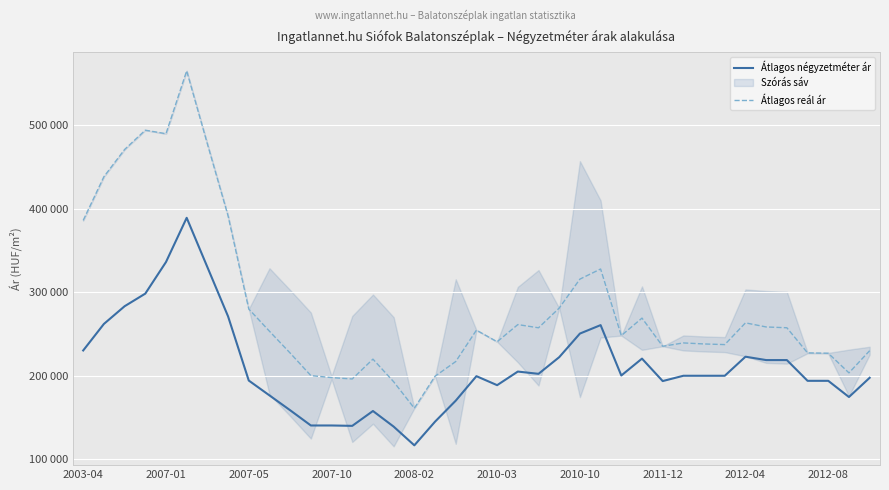

What is the difference between the second highest and minimum values in the Átlagos négyzetméter ár series?

219563